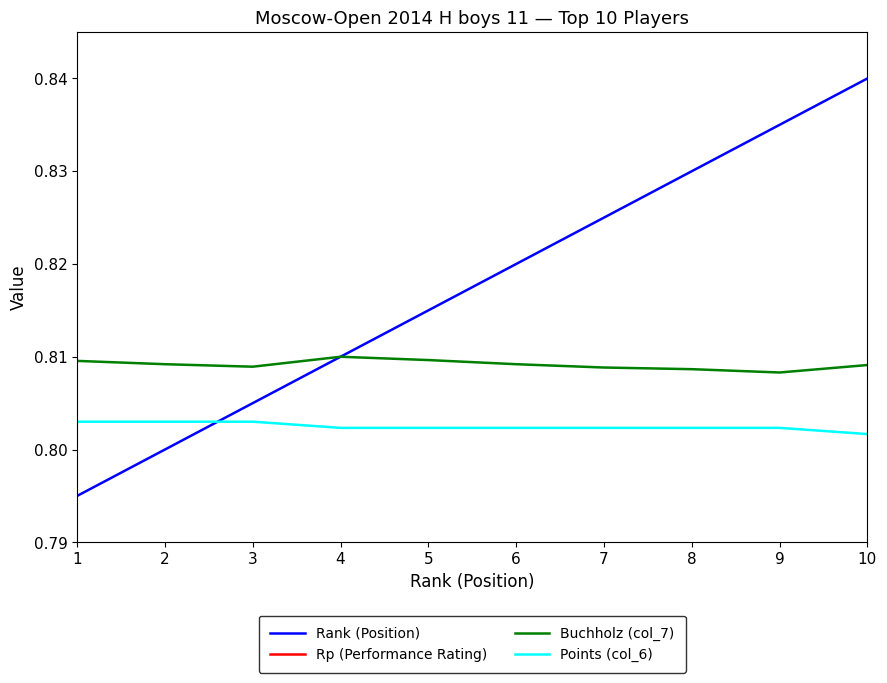

At which category does Rp (Performance Rating) reach its first local peak?

3